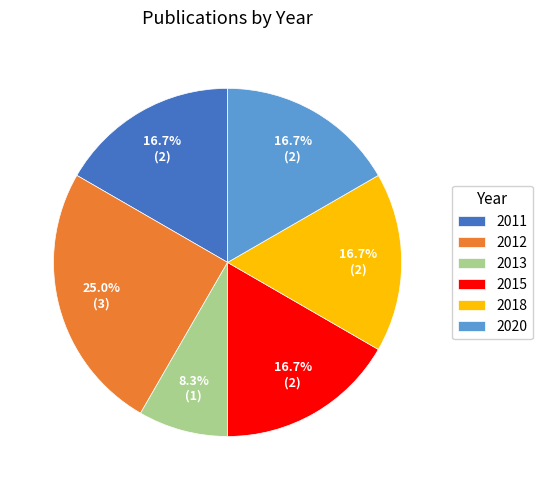

Combined, do 2012 and 2011 account for over 50%?

No